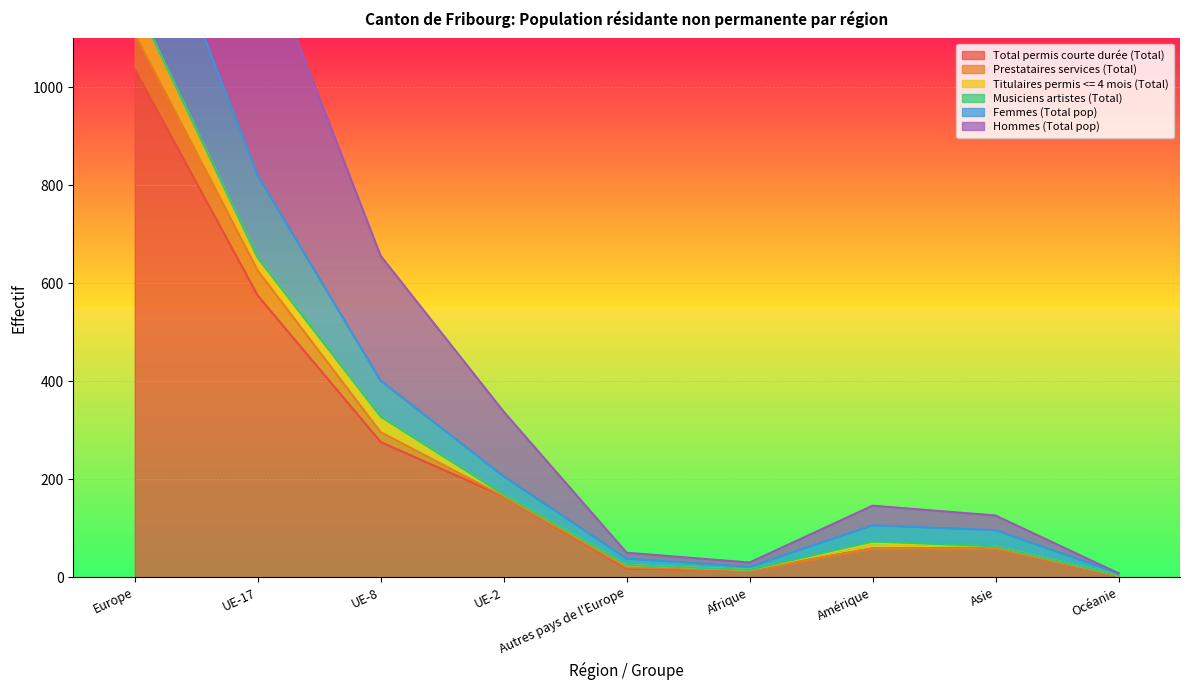

True or false: Total permis courte durée (Total) and Prestataires services (Total) cross at least once.

False